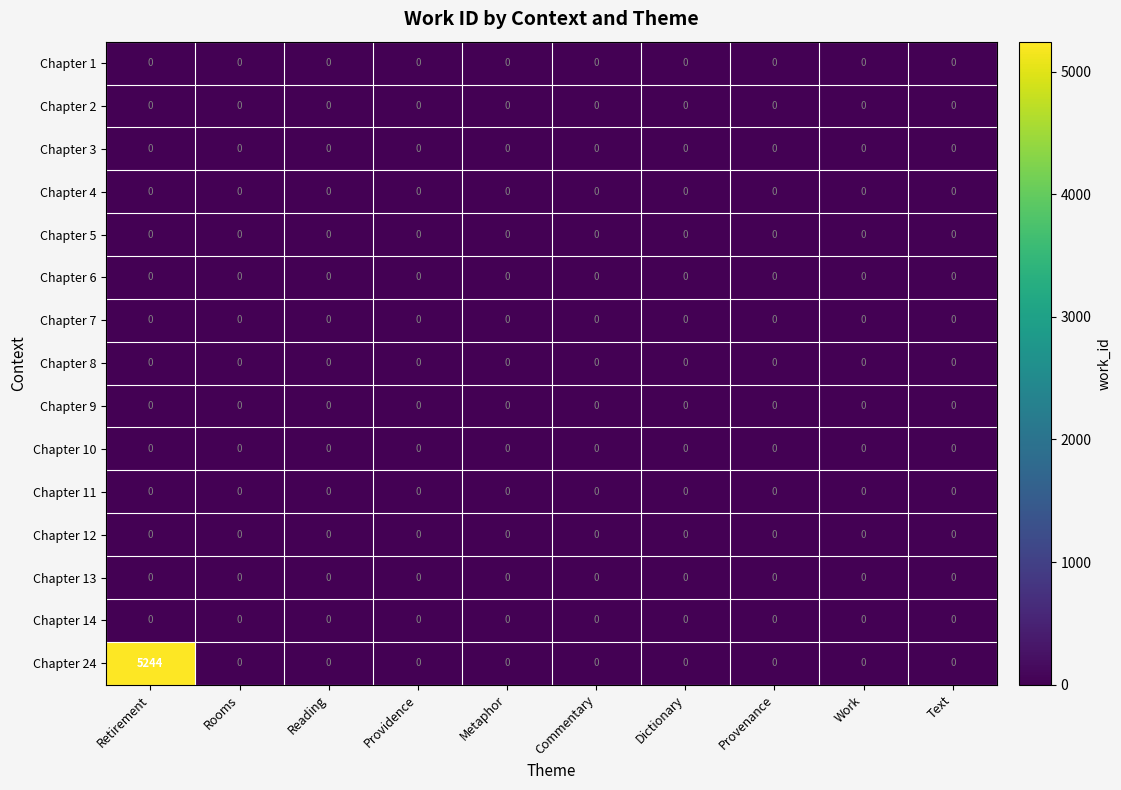

Which series has the largest total across all categories?

Chapter 24